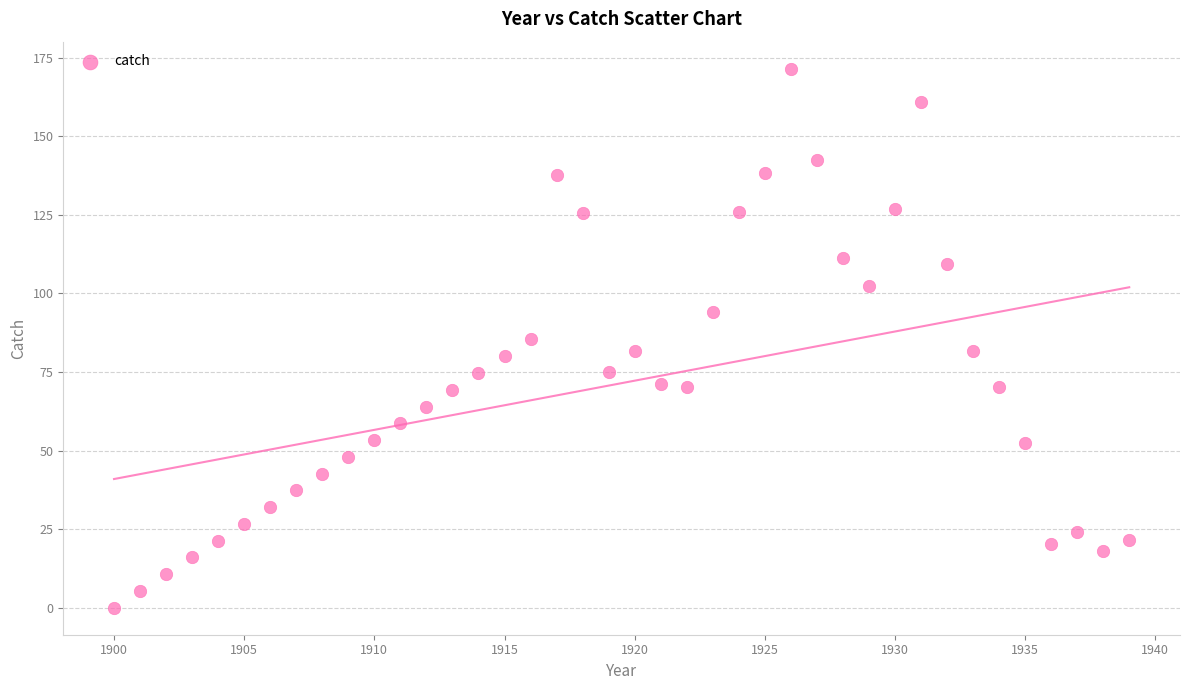

What is the range of X values (max minus min)?

39.0